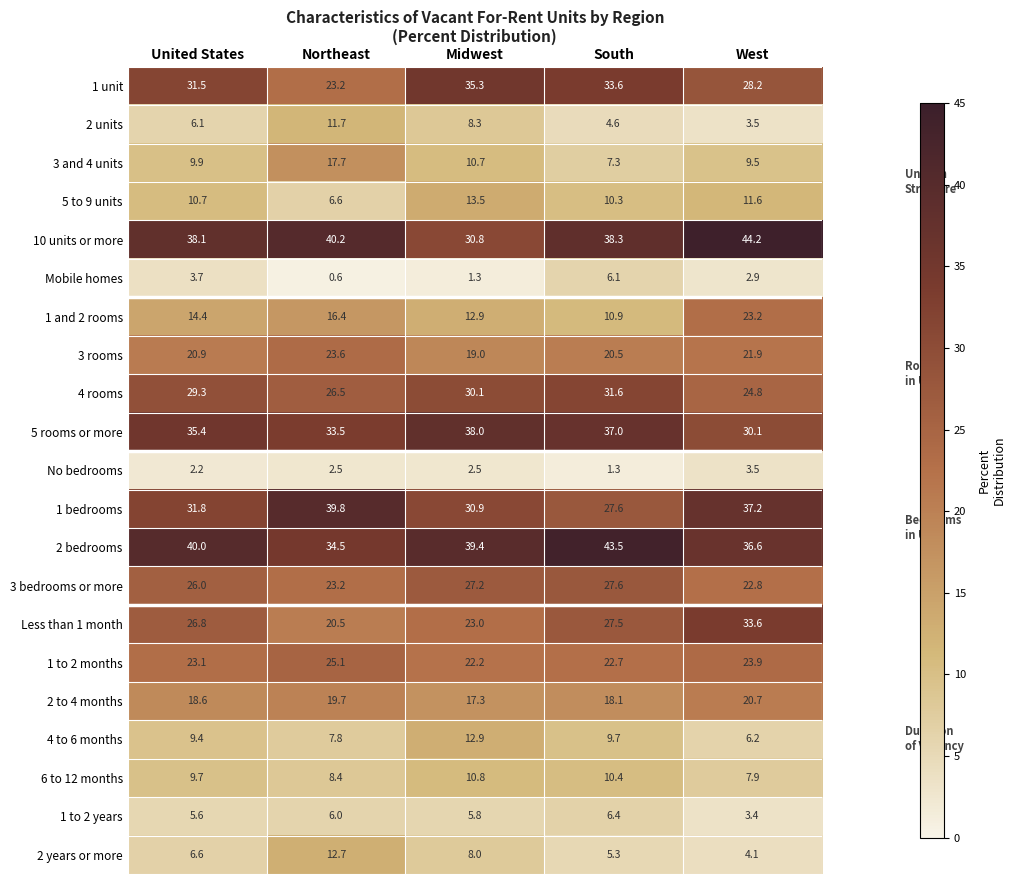

Which series changed the most between United States and Midwest?

10 units or more